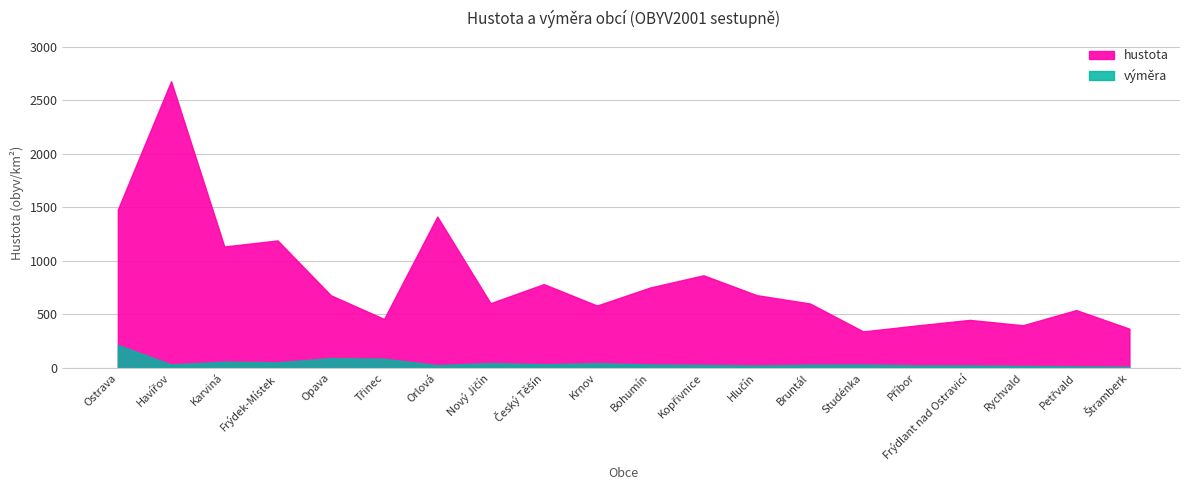

What position from the right is Krnov?

11